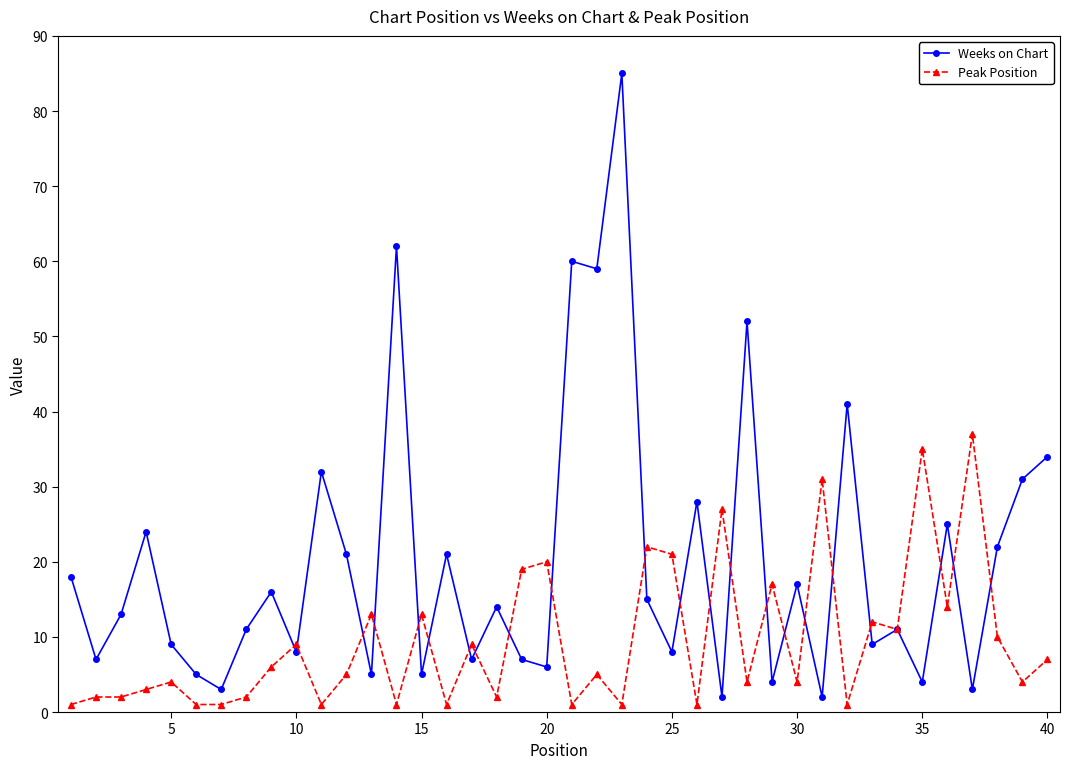

What is the greatest value displayed?

85